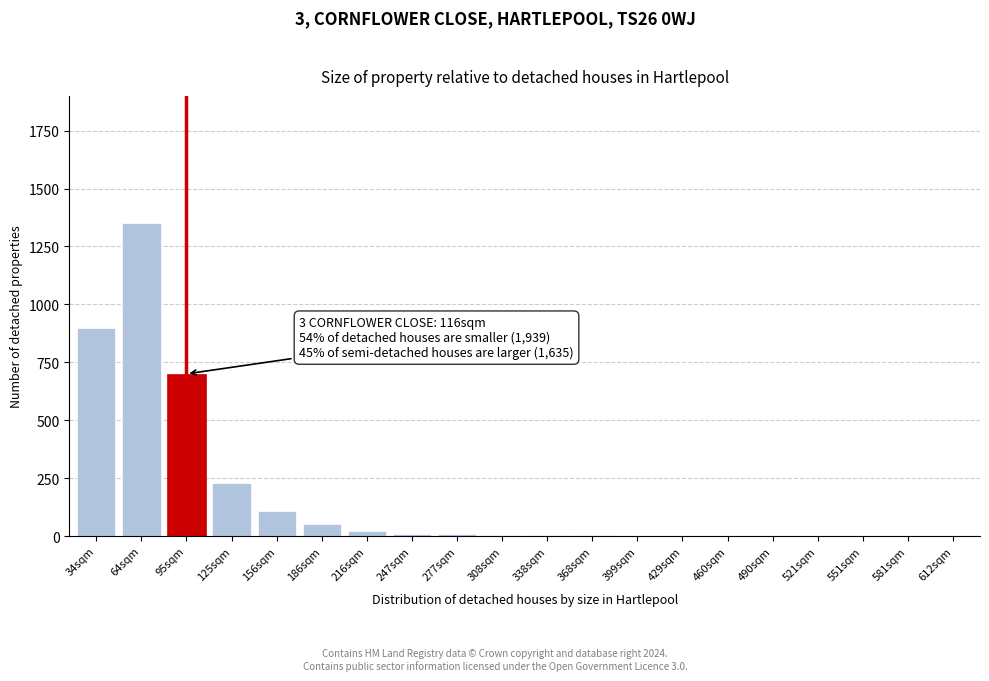

At which category does the chart reach its peak across all series?

64sqm